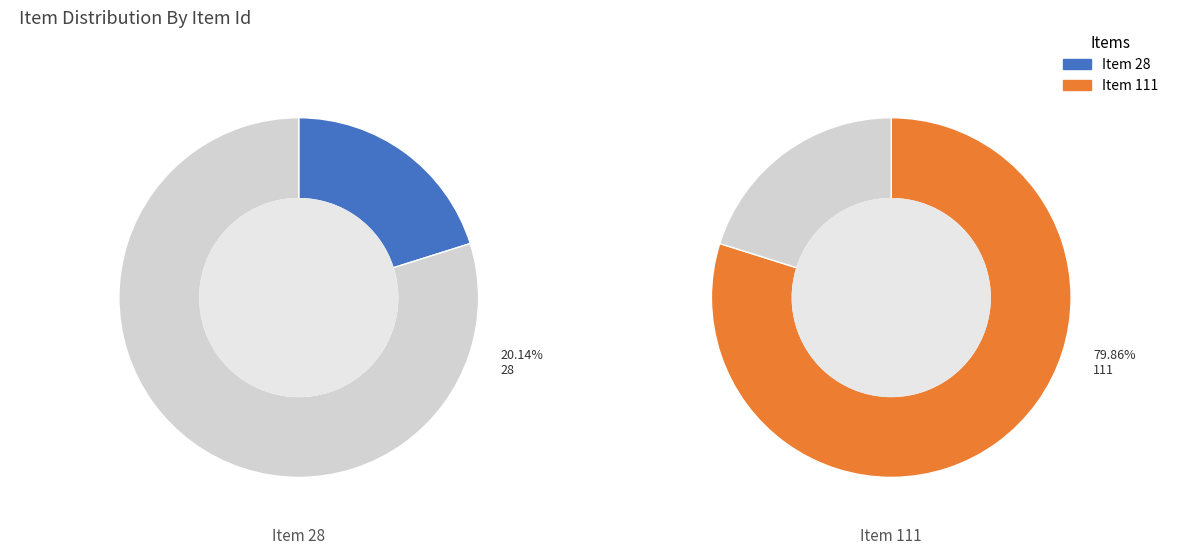

What is the smallest slice in the pie chart?

Item 28